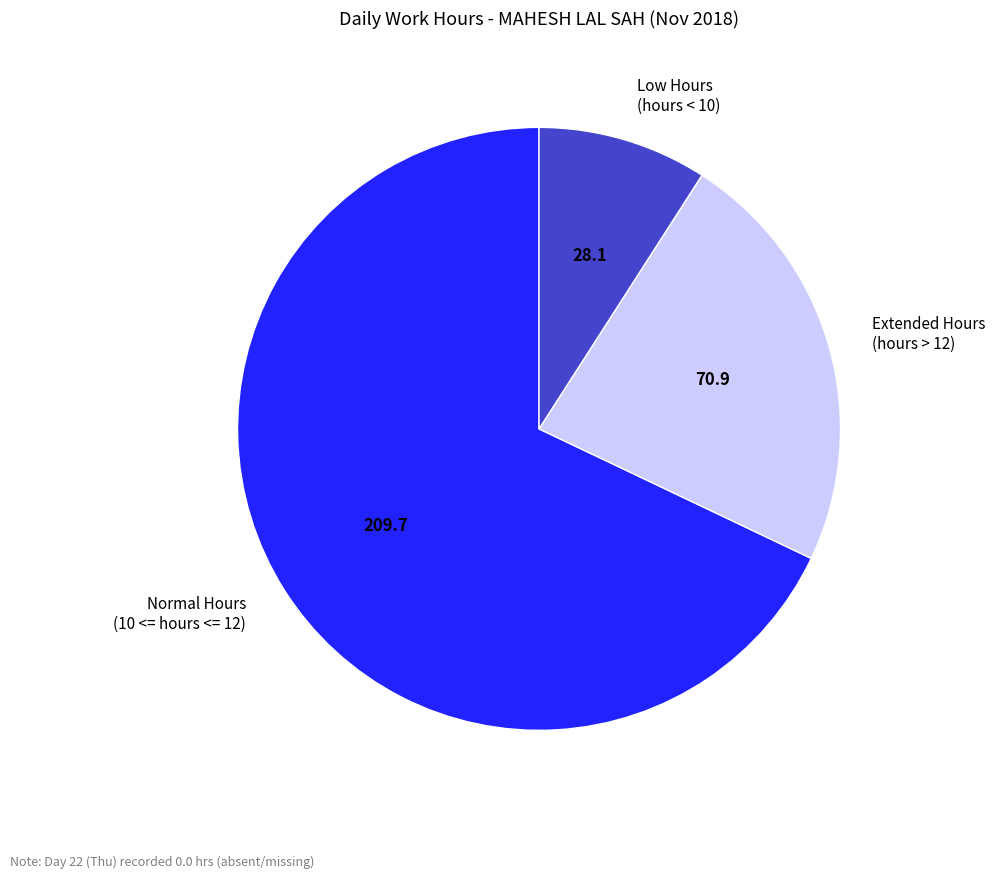

Between Low Hours (hours < 10) and Extended Hours (hours > 12), which is larger?

Extended Hours (hours > 12)